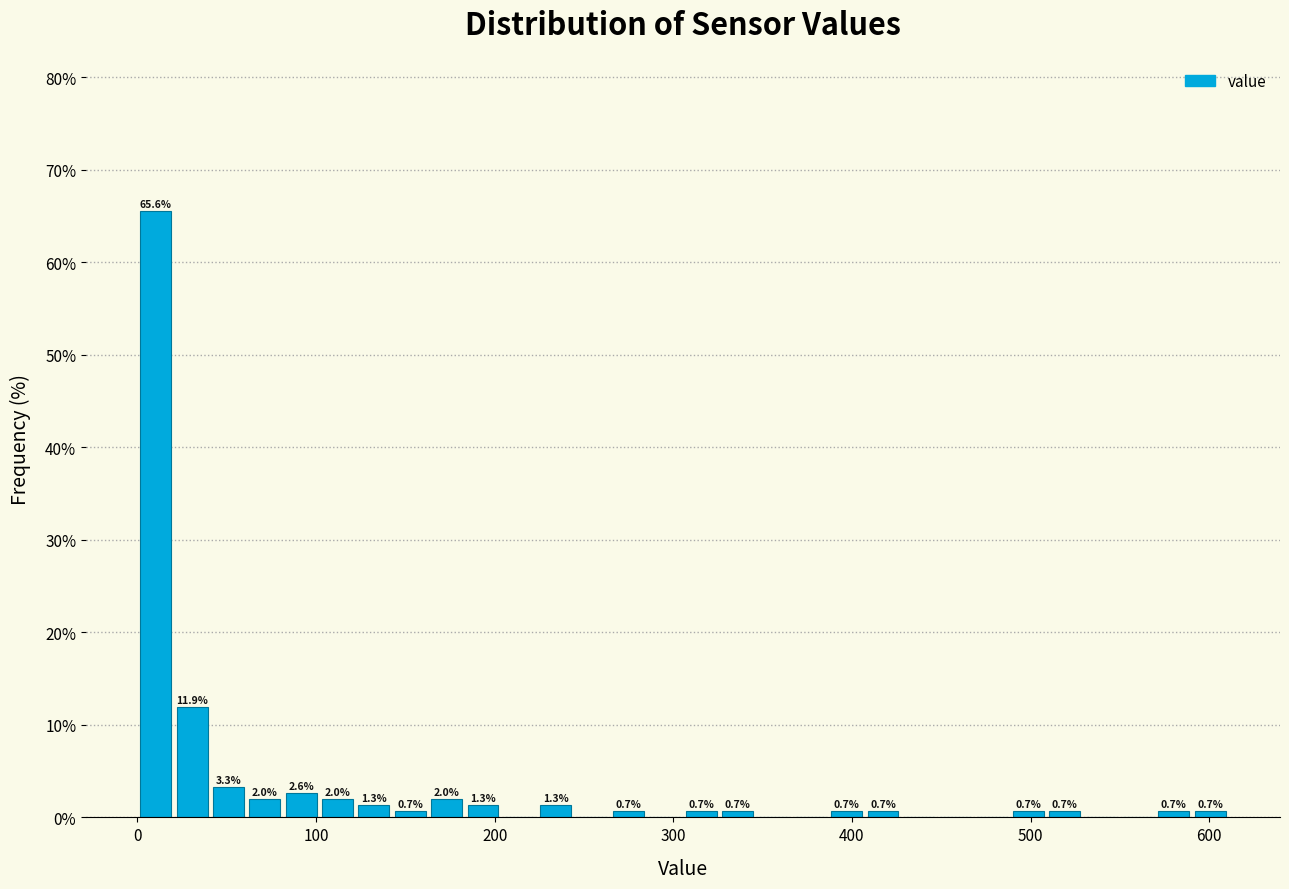

Around what value on the x-axis is the tallest bar? Give the approximate position of its centre, as read against the axis.

10